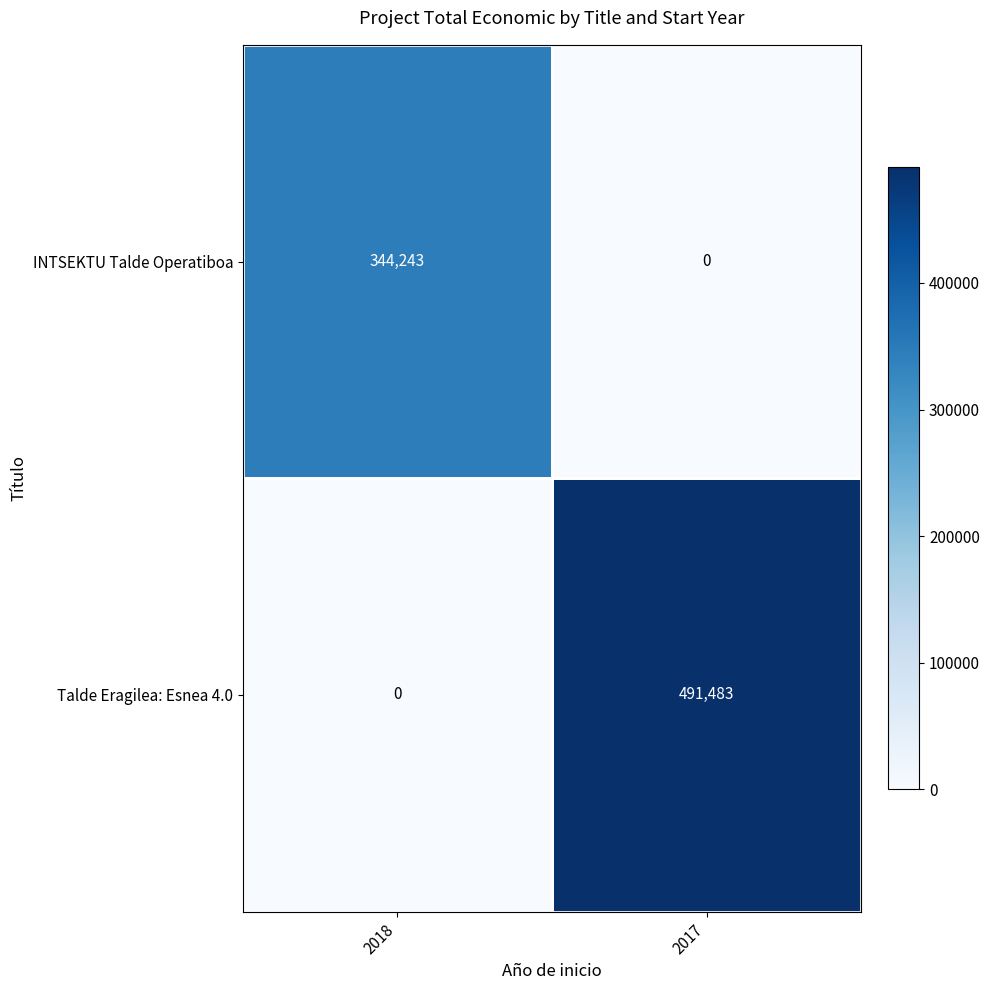

What is the greatest value displayed?

491483